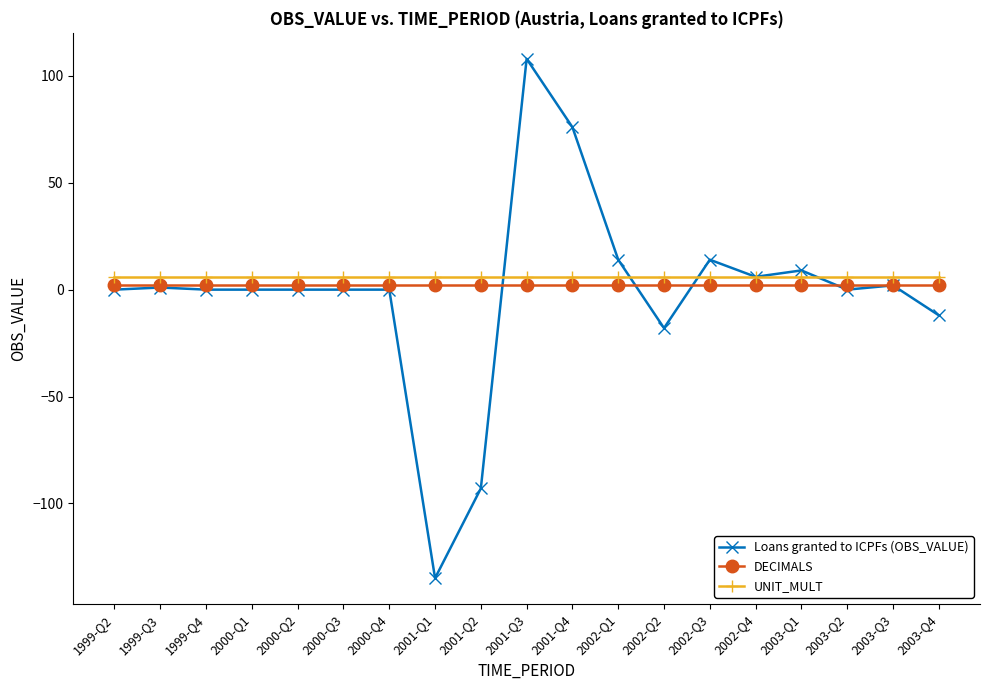

At which category is the sum across all series the highest?

2001-Q3